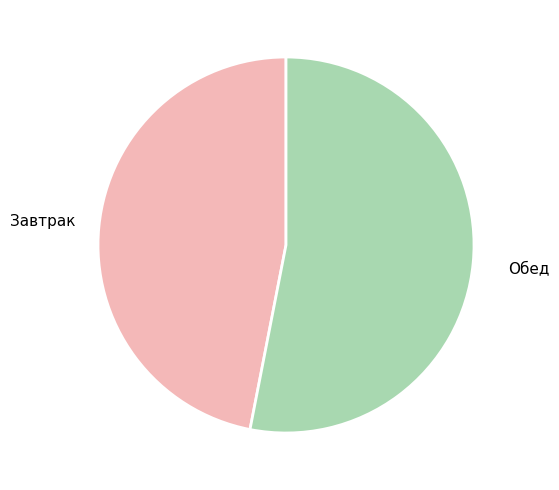

Is there a majority slice in this chart?

Yes